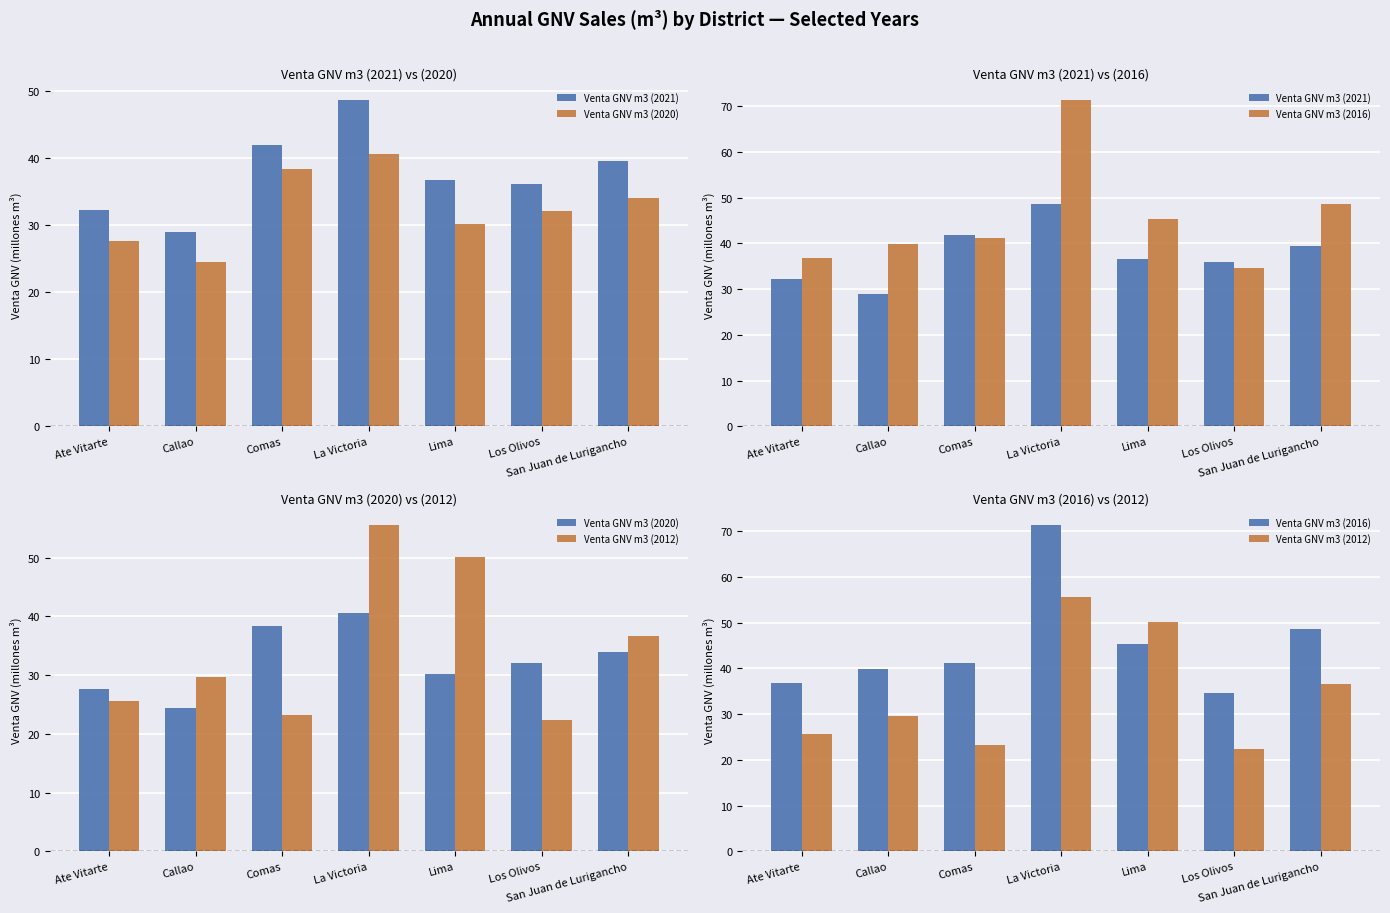

At which label is Venta GNV m3 (2016) closest to 53?

San Juan de Lurigancho